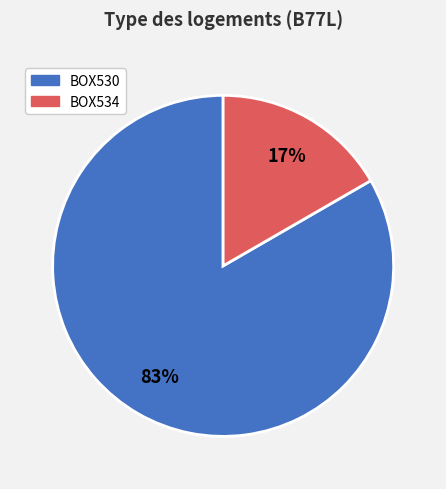

Which slice is the largest?

BOX530